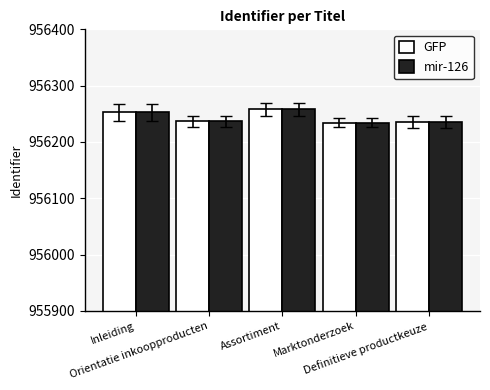

What is the value of the GFP bar at the 1st from the left?

956253